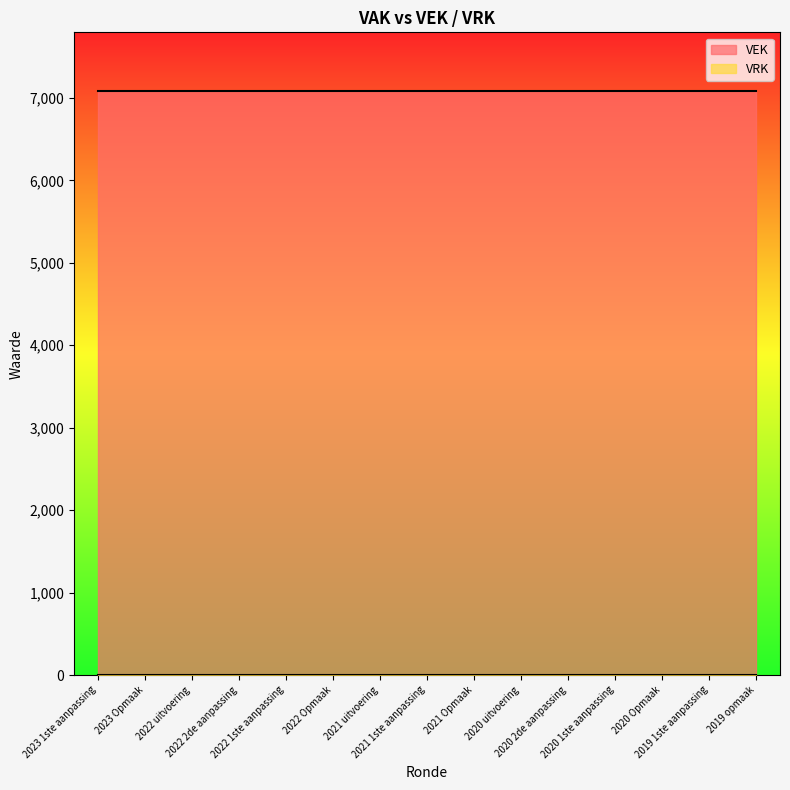

At which category is the sum across all series the highest?

2023 1ste aanpassing